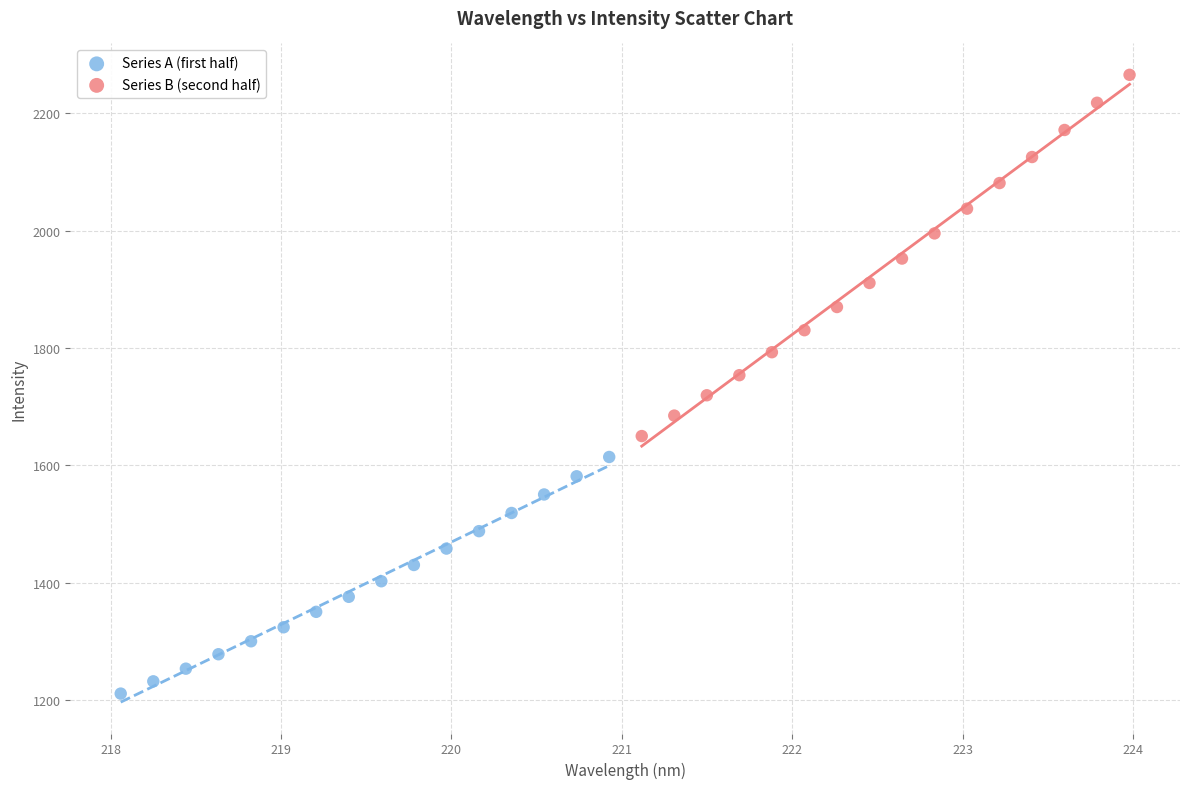

Which series contains the highest Y value?

Series B (second half)